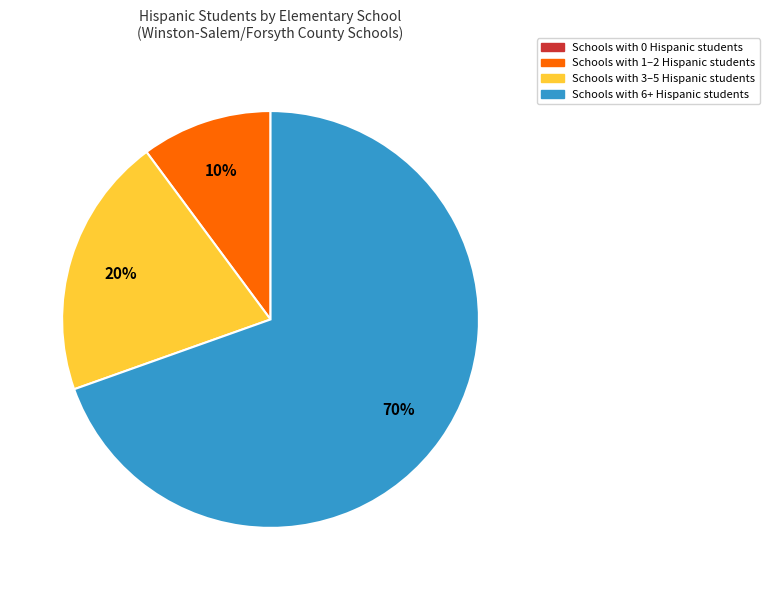

The Schools with 1–2 Hispanic students slice represents 10% of the pie. True or false?

True